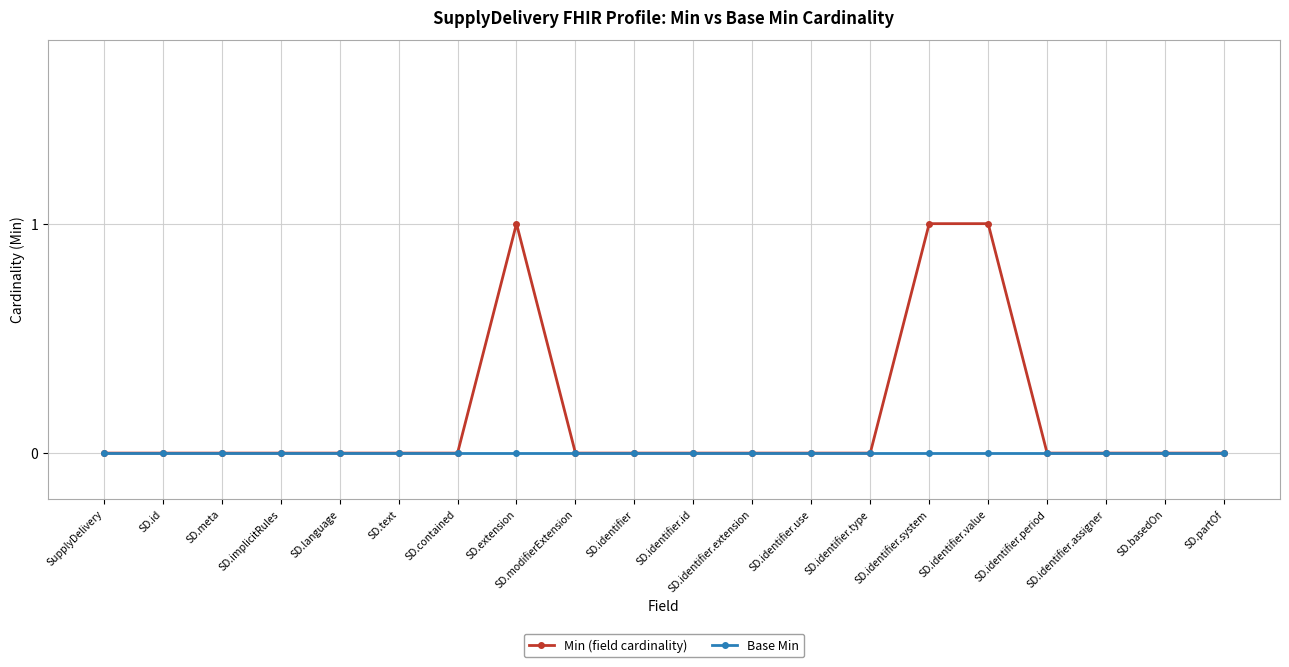

Which series changed the most between SD.id and SD.identifier.value?

Min (field cardinality)